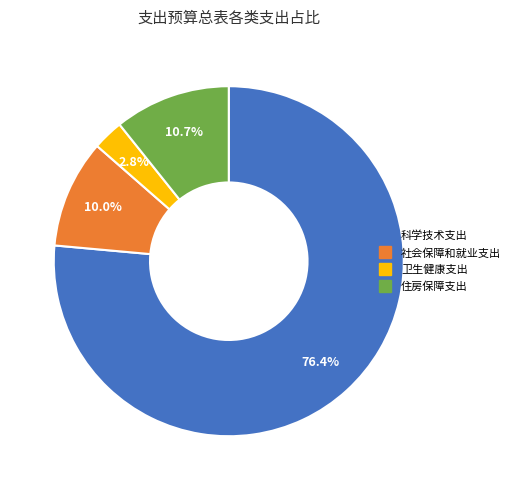

Approximately how many times larger is the value at 科学技术支出 compared to 住房保障支出?

7.1